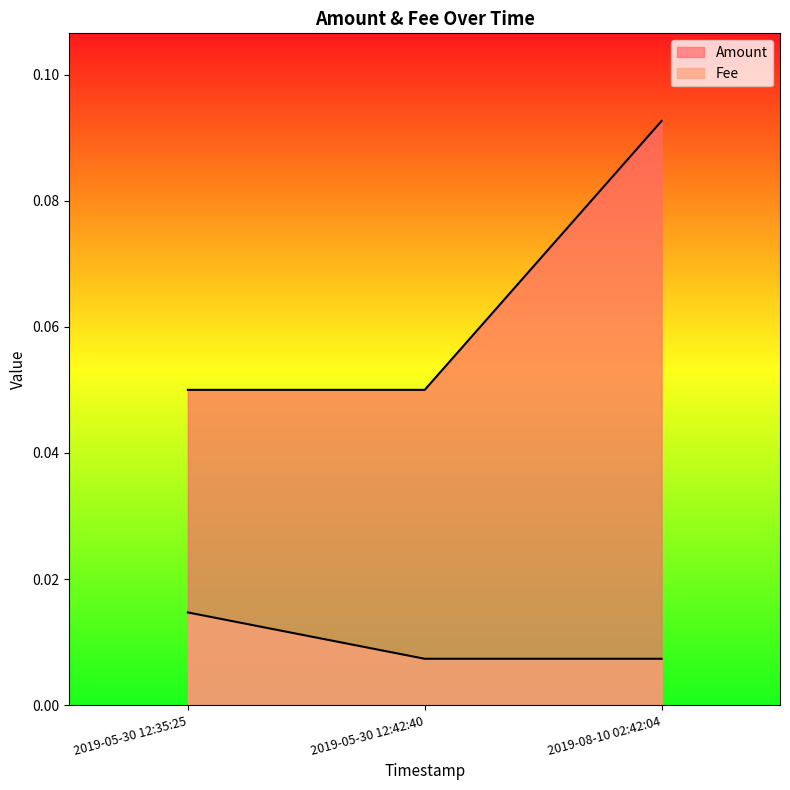

Which has a higher value, 2019-08-10 02:42:04 or 2019-05-30 12:35:25?

2019-08-10 02:42:04